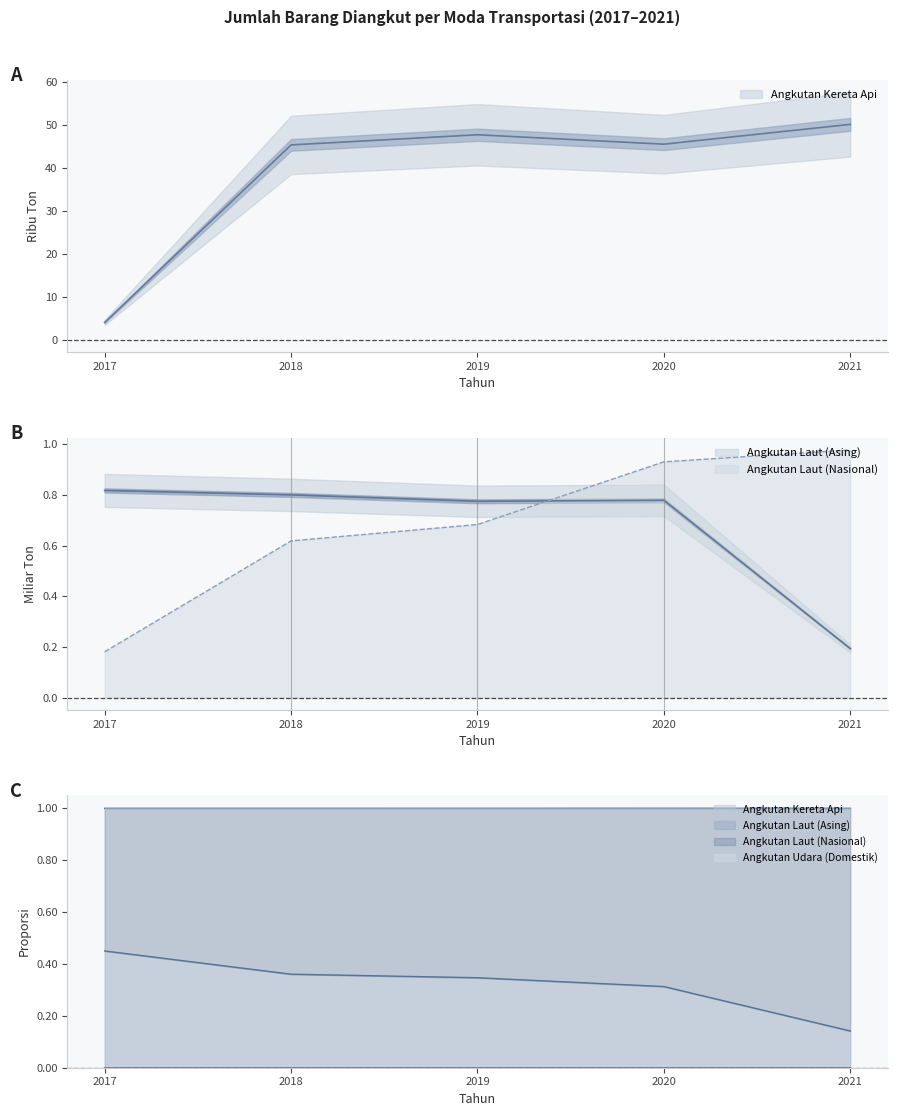

Does the chart display data point markers on the line(s)?

No